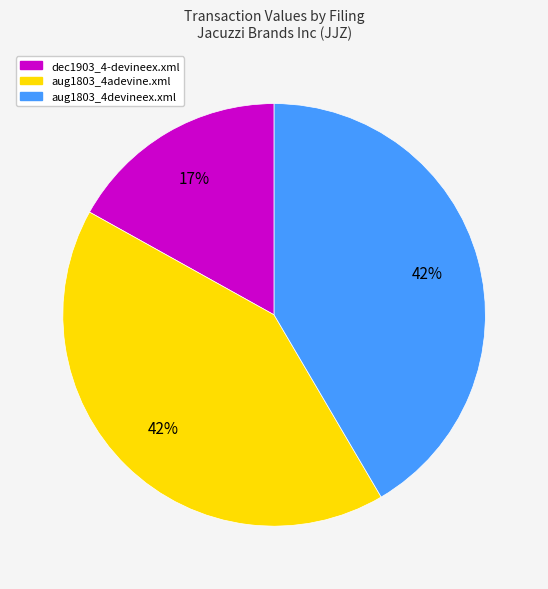

Is dec1903_4-devineex.xml the majority of the pie?

No